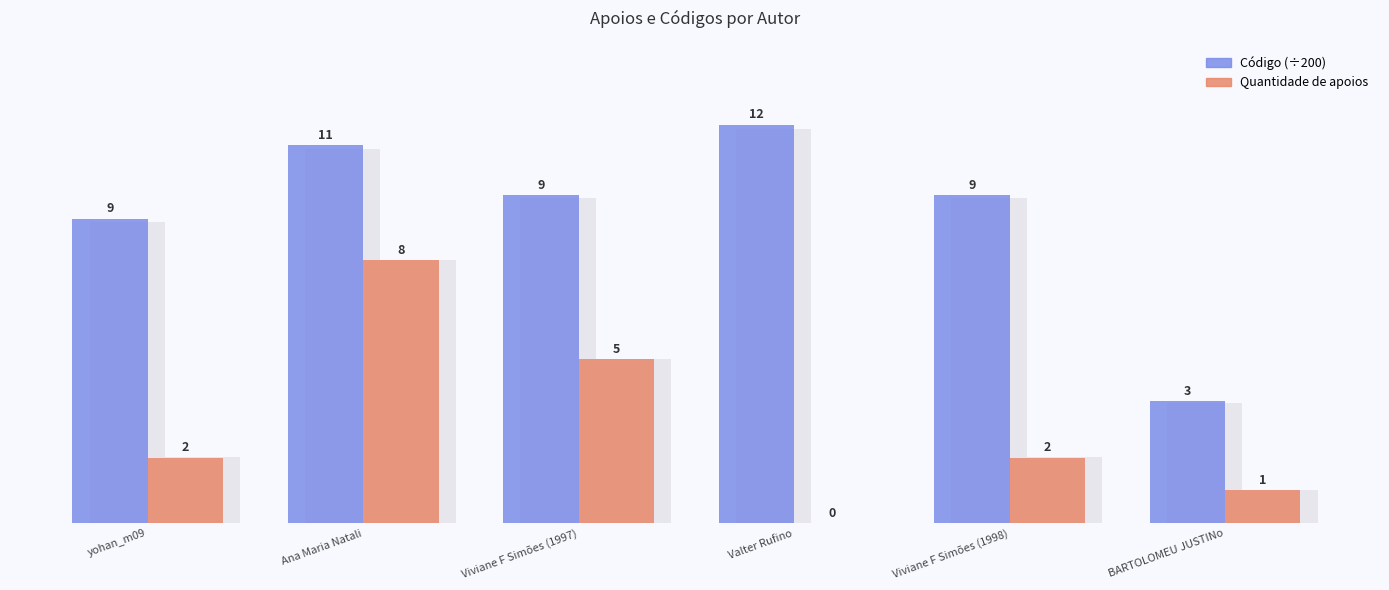

What is the difference between the Código values at yohan_m09 and Ana Maria Natali?

2.2